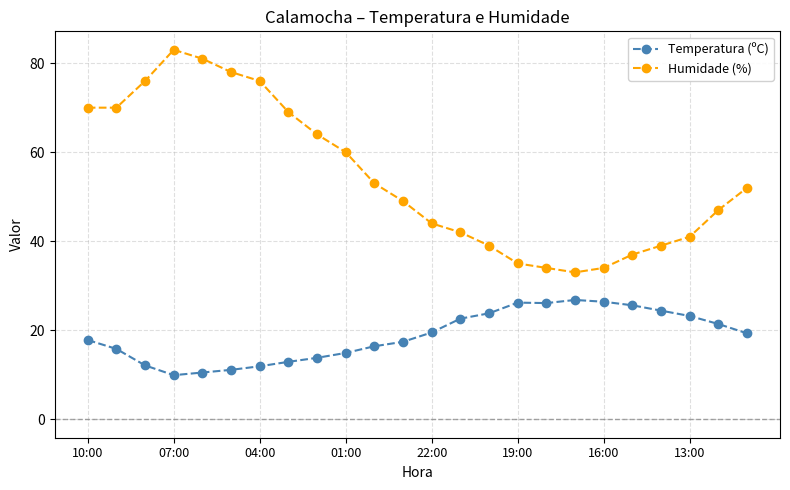

Which series has the largest range (max minus min)?

Humidade (%)